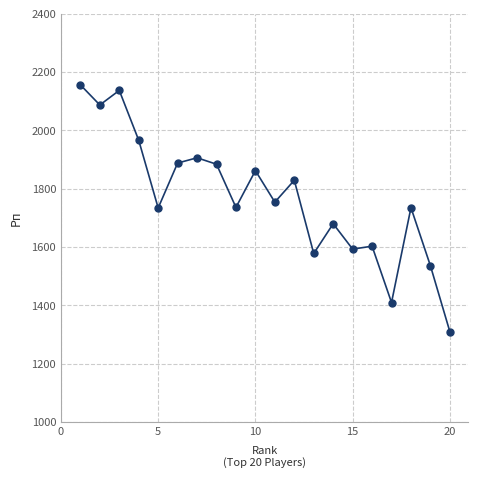

True or false: the data has more than 2 interior local peaks.

True